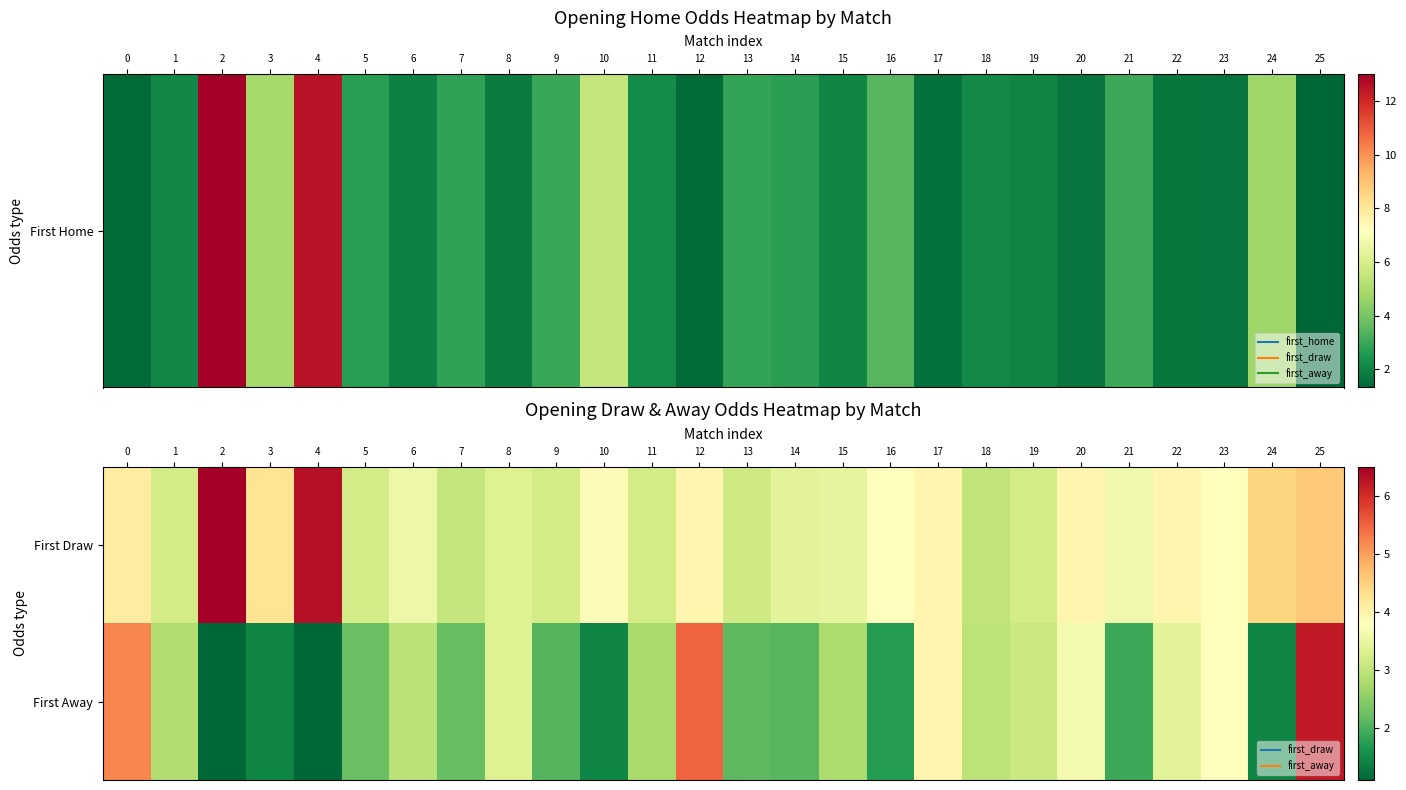

At how many categories does at least one series exceed 2?

26